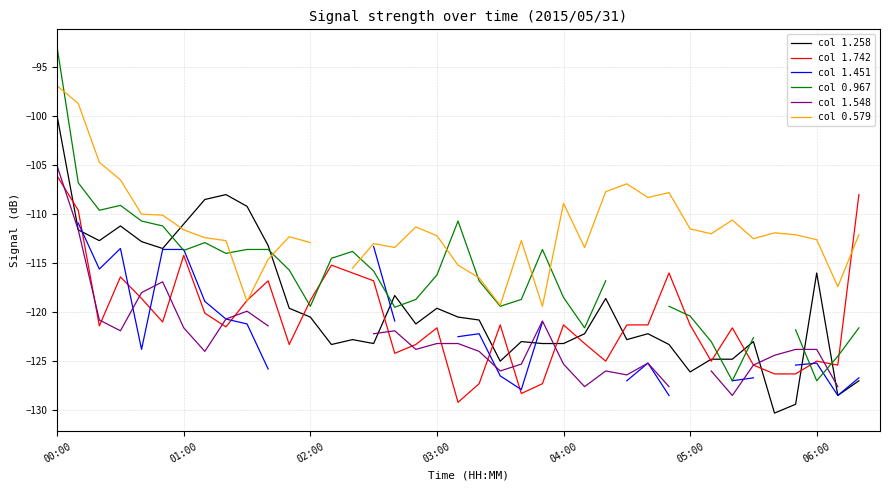

How many data points in col 1.258 are above -120?

16